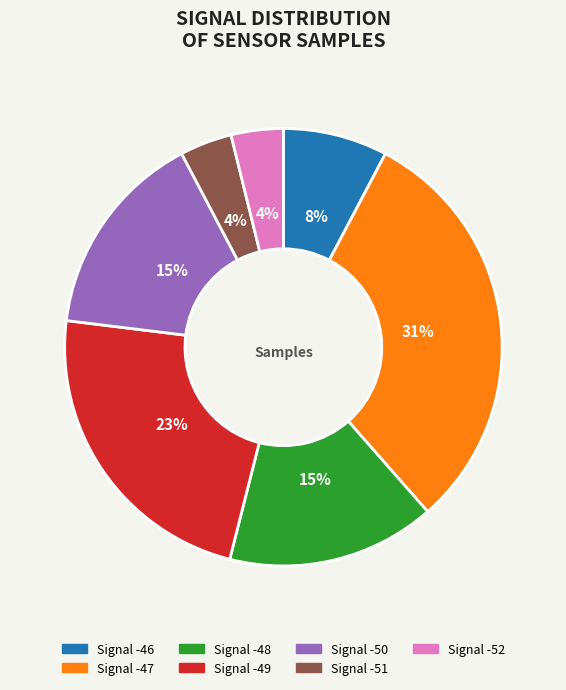

Is there any slice that represents more than half of the pie?

No